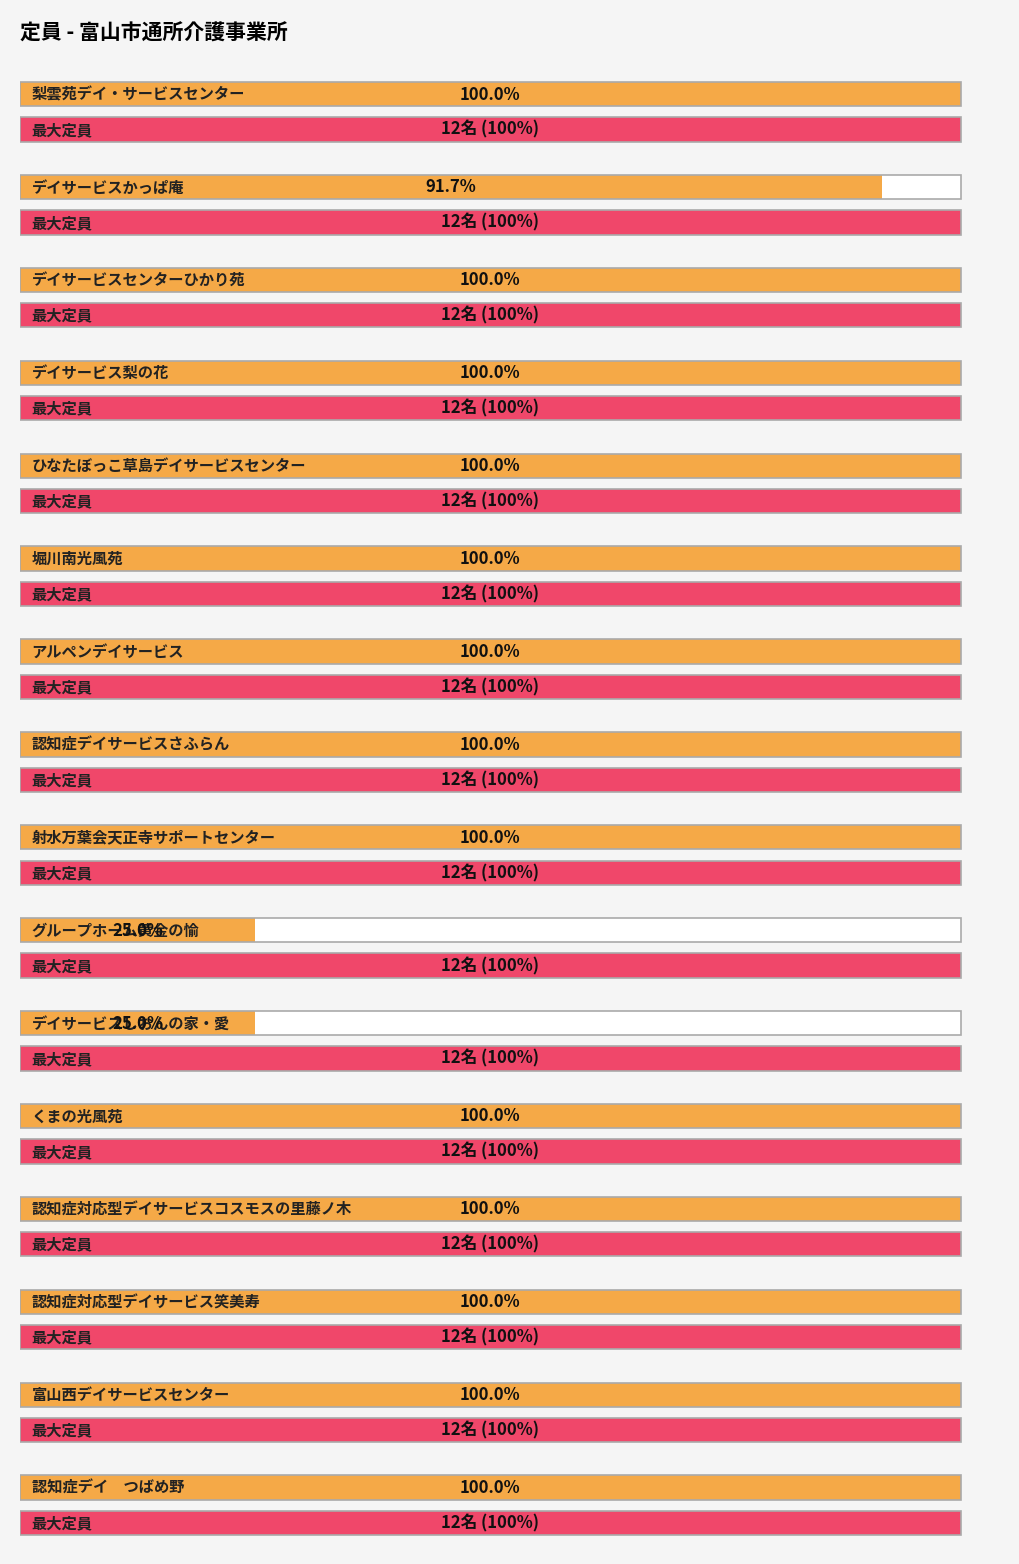

What is the difference between the maximum and minimum values?

9